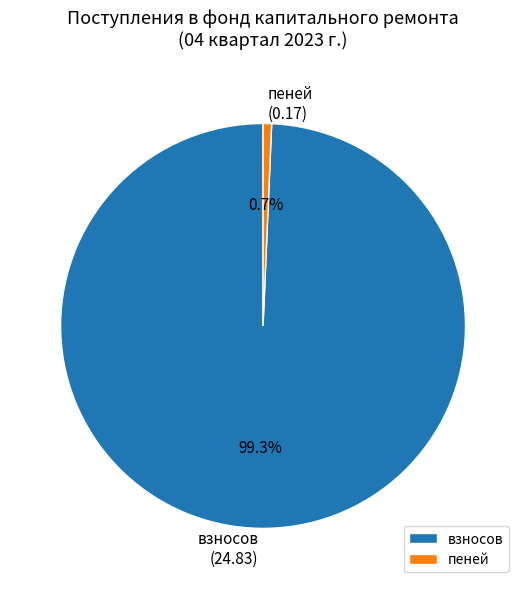

Which category has the smallest portion of the pie?

пеней